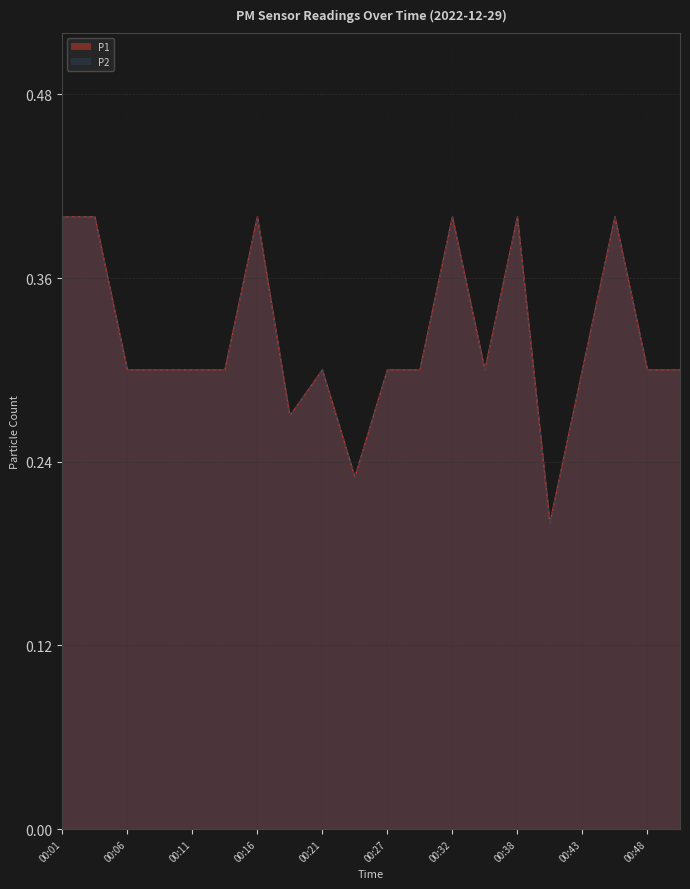

What is the total value across all series at 00:35?

0.6